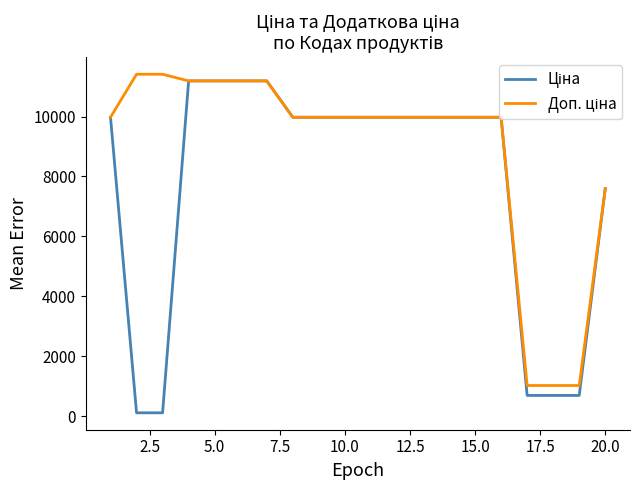

Does the chart display data point markers on the line(s)?

No